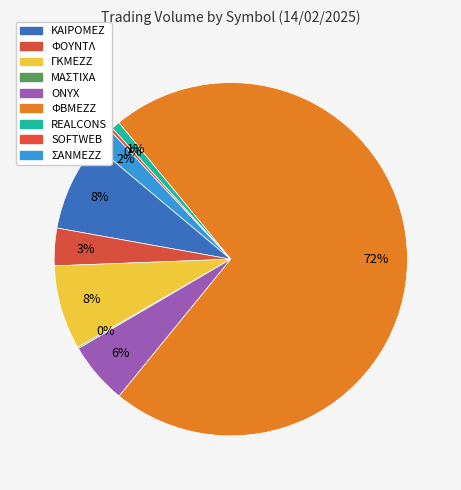

What is the change in value from SOFTWEB to ΣΑΝΜΕΖΖ?

+17094